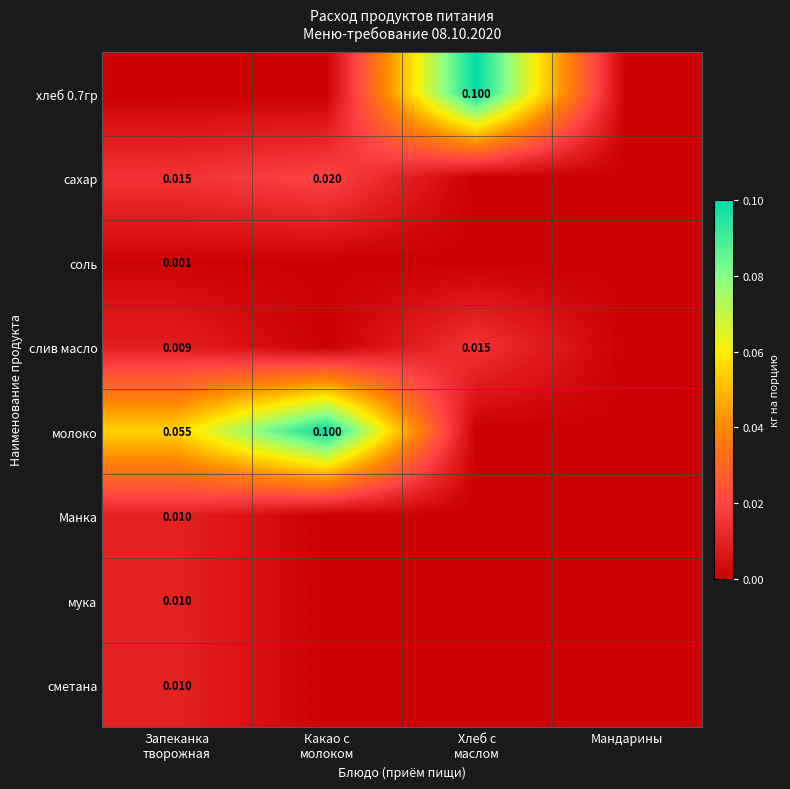

How many values in молоко are above zero?

2